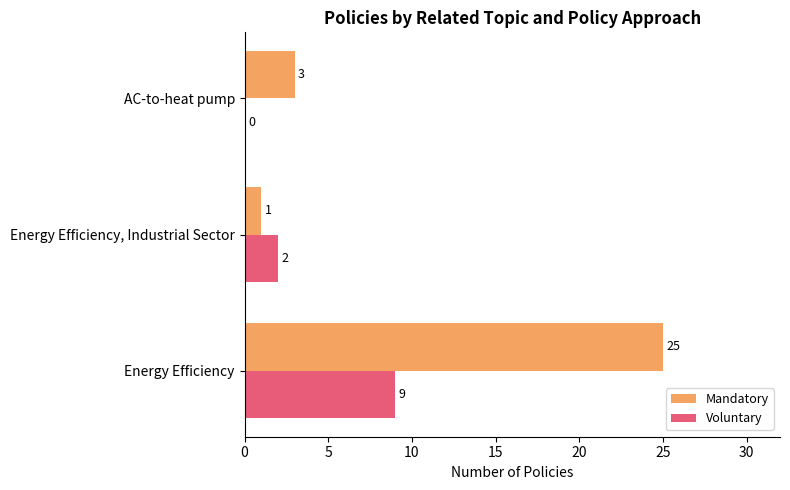

What is the sum of all Voluntary values?

11